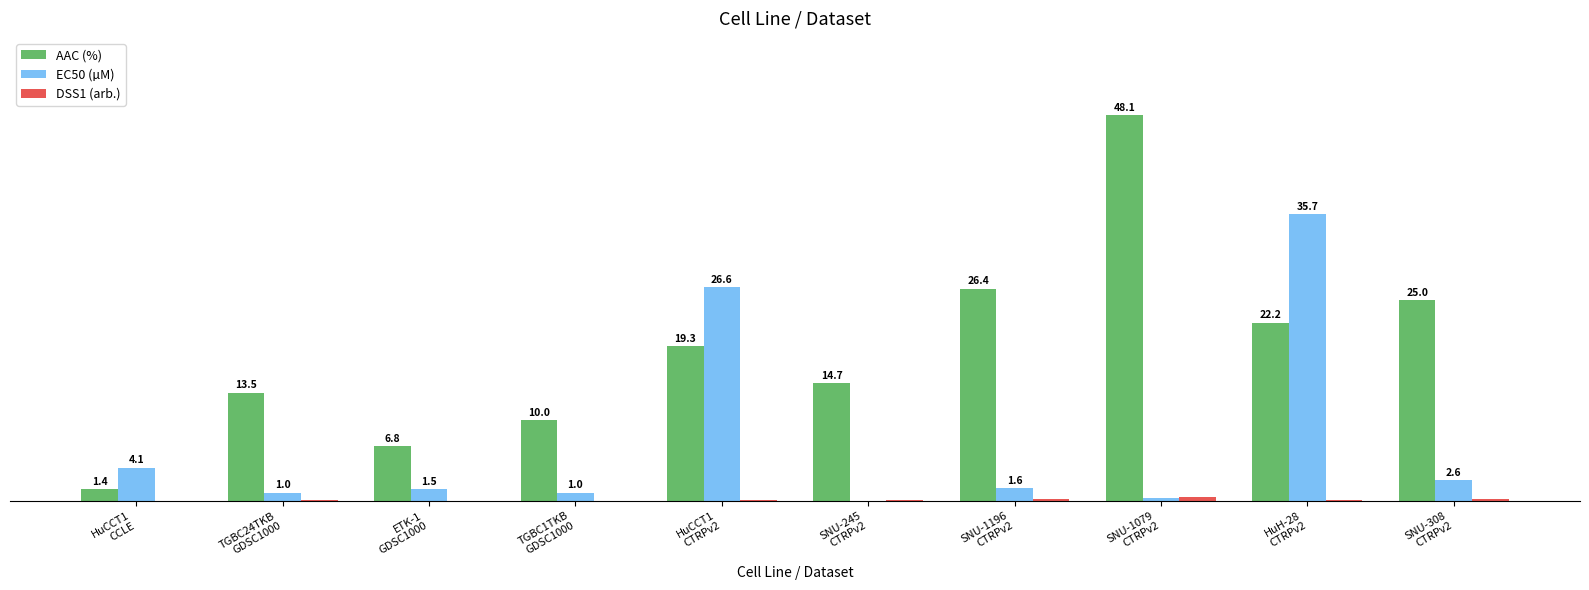

Which series has the largest total across all categories?

AAC (%)